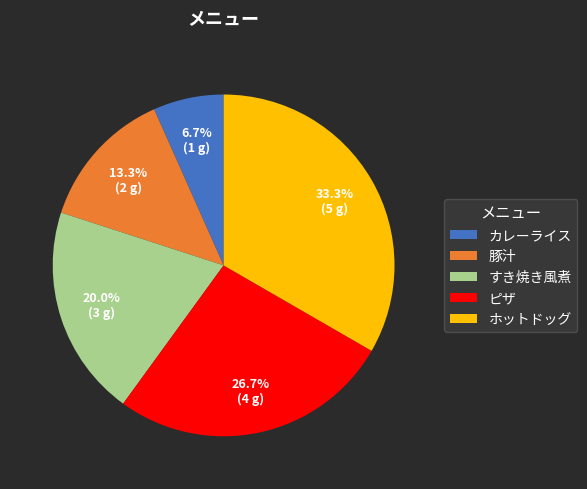

Between 豚汁 and ピザ, which is larger?

ピザ